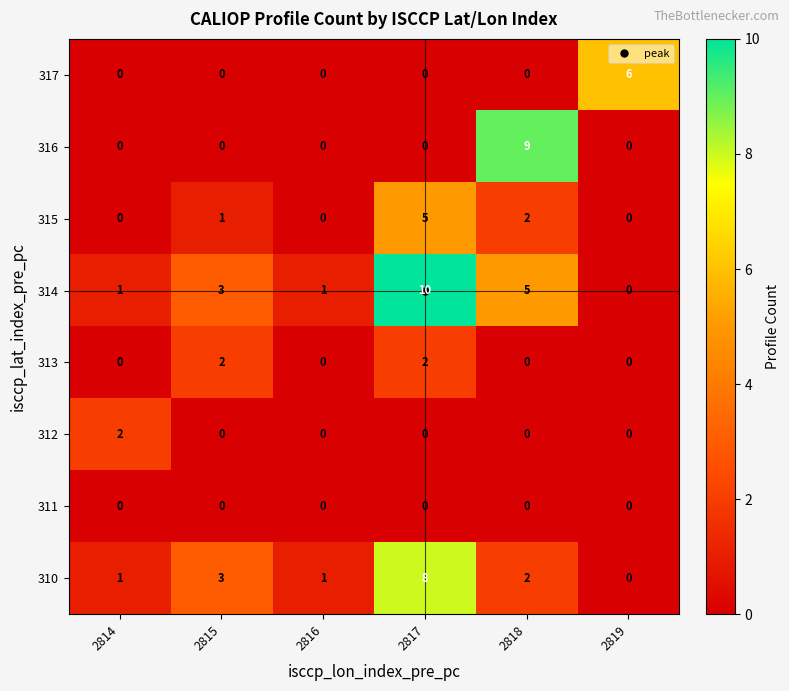

The 312 series shows 0 at 2816. True or false?

True